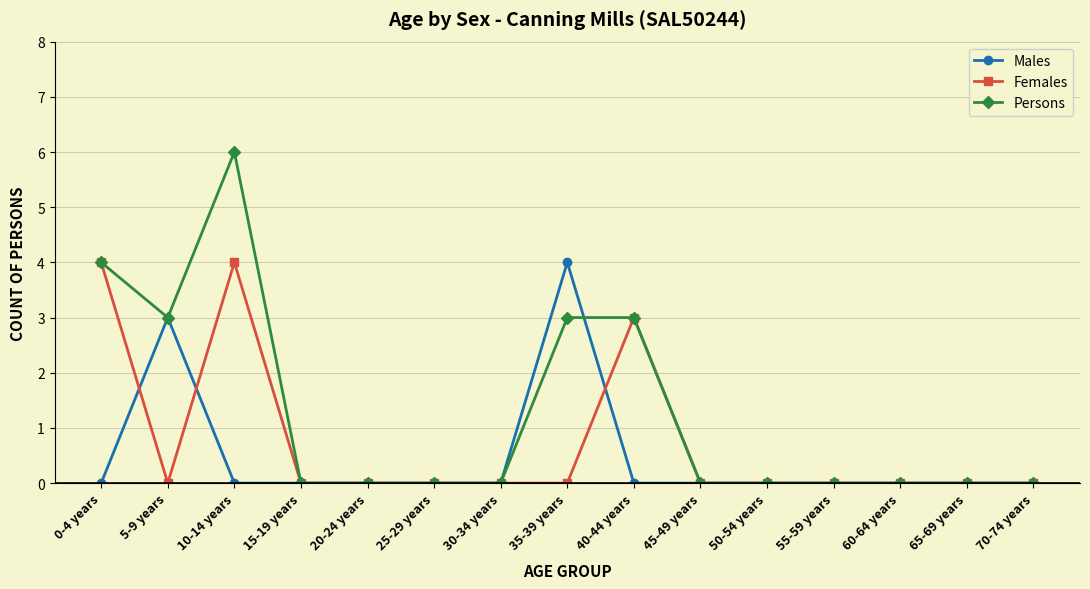

Reading left to right, transcribe all the data shown in this chart.

Males: 0-4 years=0	5-9 years=3	10-14 years=0	15-19 years=0	20-24 years=0	25-29 years=0	30-34 years=0	35-39 years=4	40-44 years=0	45-49 years=0	50-54 years=0	55-59 years=0	60-64 years=0	65-69 years=0	70-74 years=0
Females: 0-4 years=4	5-9 years=0	10-14 years=4	15-19 years=0	20-24 years=0	25-29 years=0	30-34 years=0	35-39 years=0	40-44 years=3	45-49 years=0	50-54 years=0	55-59 years=0	60-64 years=0	65-69 years=0	70-74 years=0
Persons: 0-4 years=4	5-9 years=3	10-14 years=6	15-19 years=0	20-24 years=0	25-29 years=0	30-34 years=0	35-39 years=3	40-44 years=3	45-49 years=0	50-54 years=0	55-59 years=0	60-64 years=0	65-69 years=0	70-74 years=0